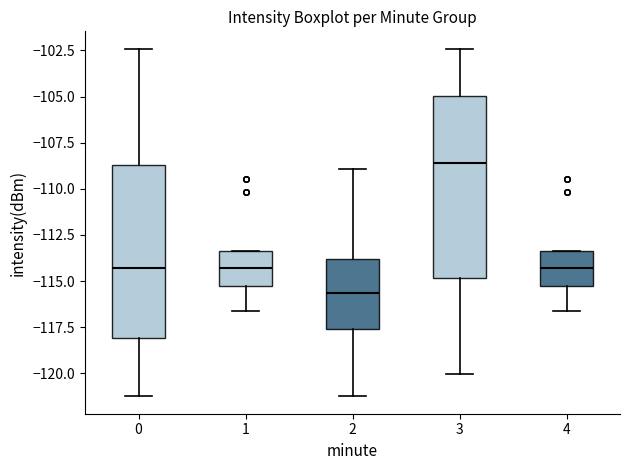

Which box's median line is the lowest?

2